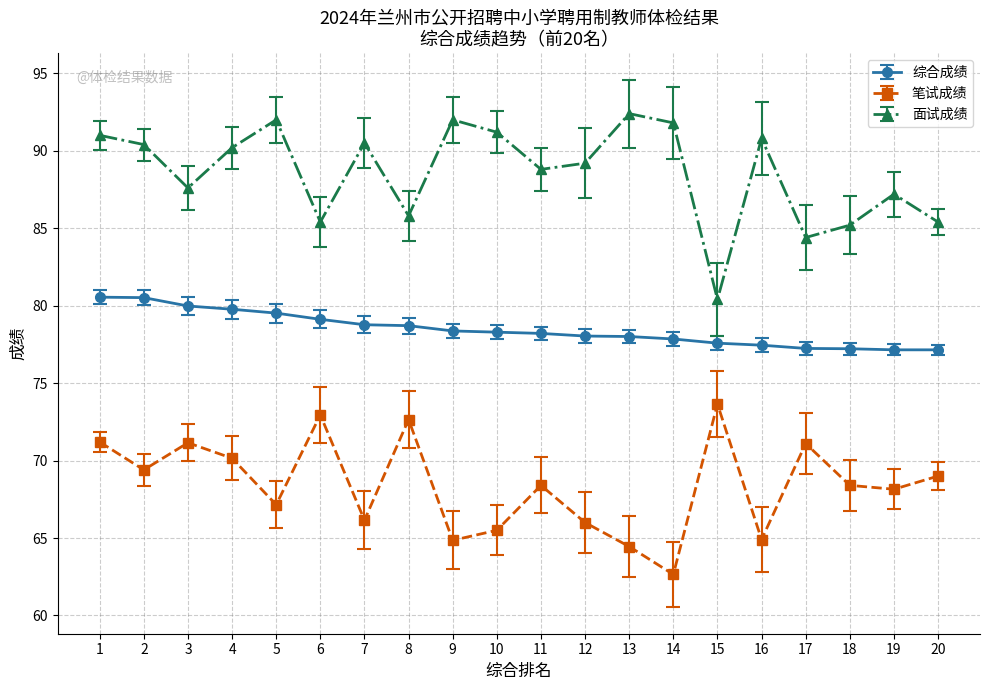

Rank the series by their average value, from highest to lowest.

面试成绩, 综合成绩, 笔试成绩